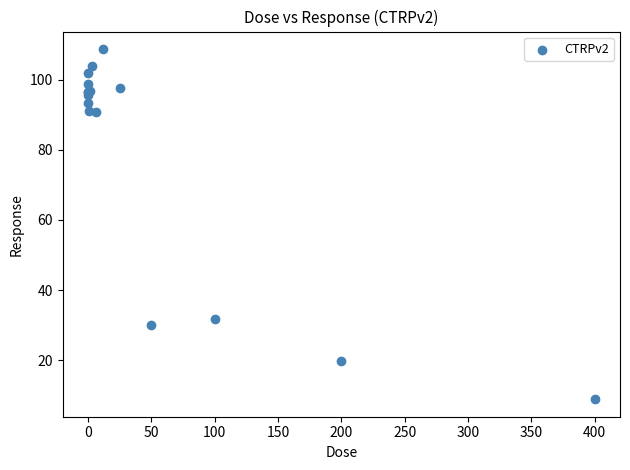

What Y value in the scatter plot is closest to 58?

31.9